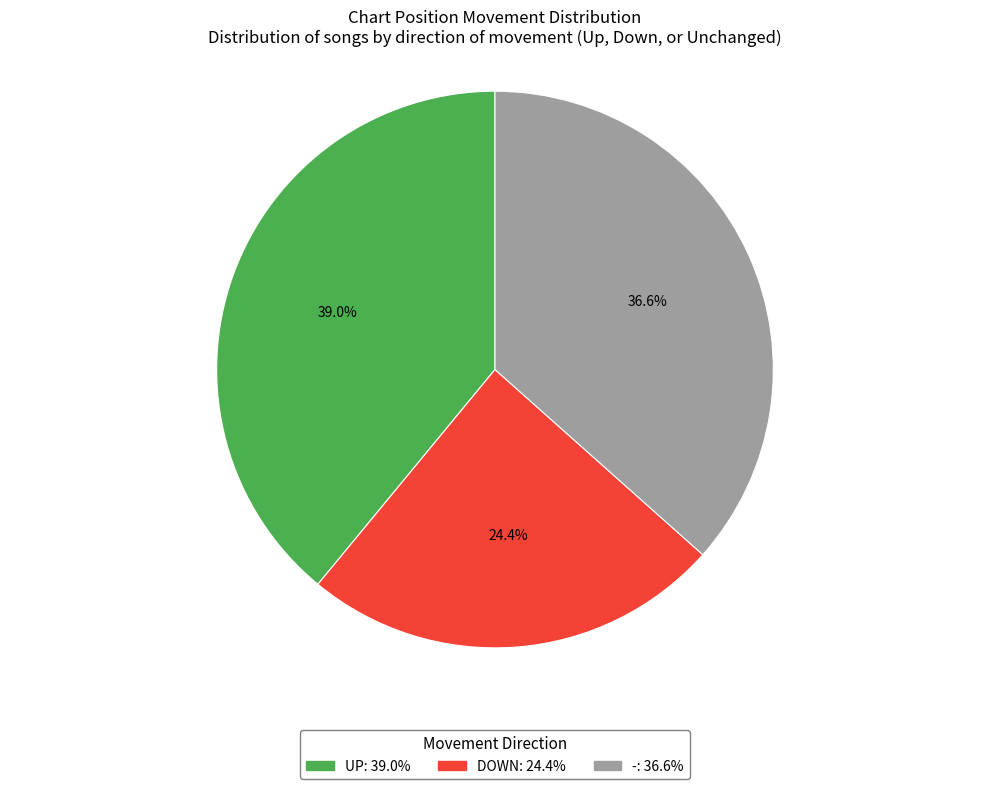

Is there any slice that represents more than half of the pie?

No